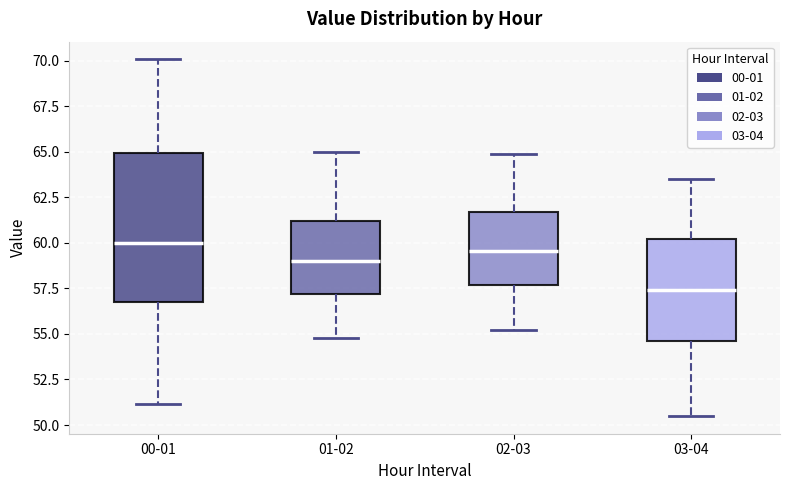

Where is the upper edge of the box for 00-01 on the y-axis? The values are not printed on the chart, so give them approximately, as read against the axis.

65.0